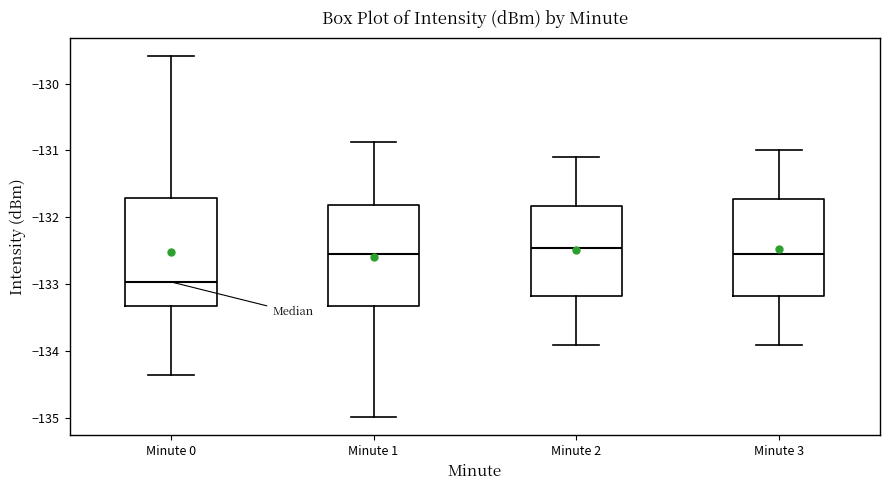

Comparing the boxes themselves (not the whiskers), which one is the tallest?

Minute 0